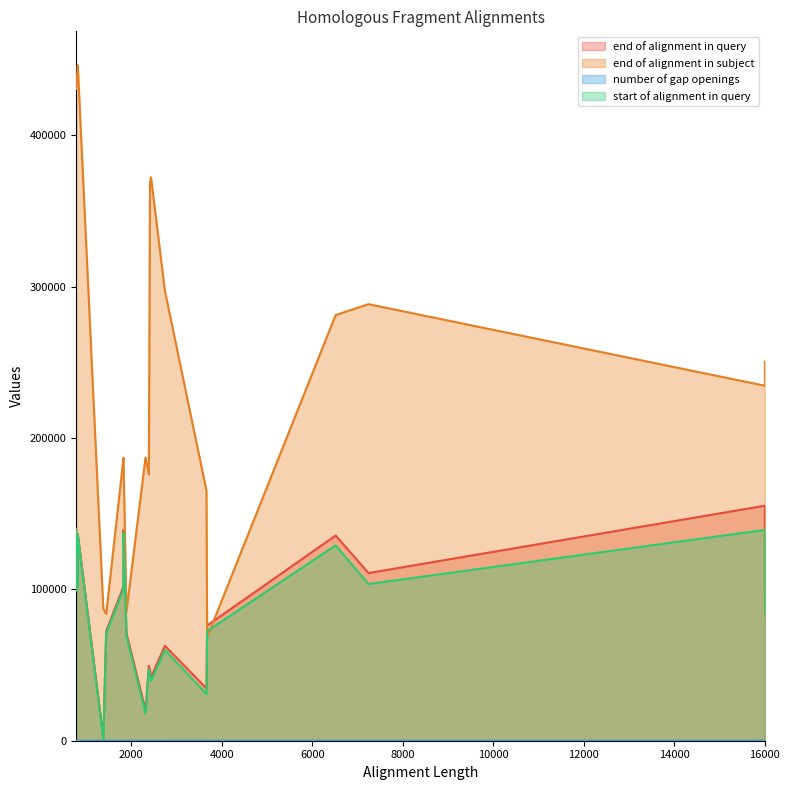

In start of alignment in query, how many points are higher than both neighbors (excluding endpoints)?

6